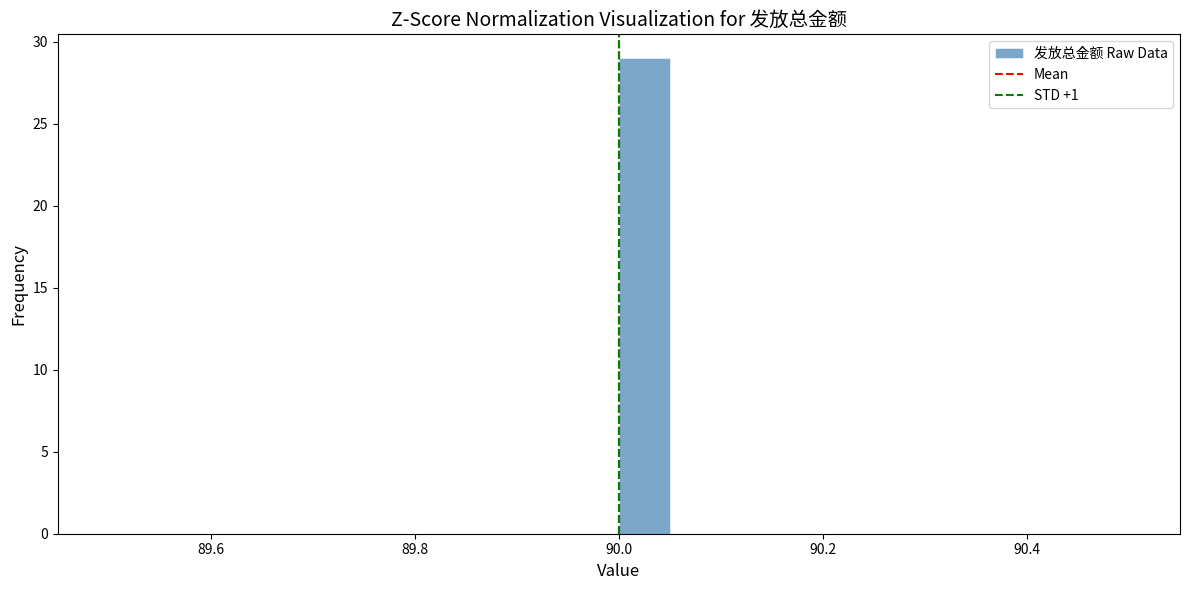

Around what value on the x-axis is the tallest bar? Give the approximate position of its centre, as read against the axis.

90.02